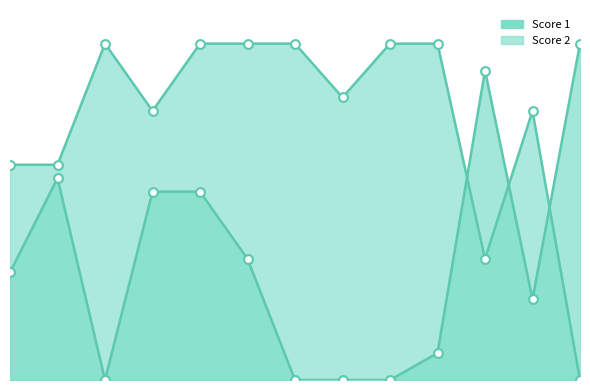

What are all the series names shown in the legend?

Score 1, Score 2